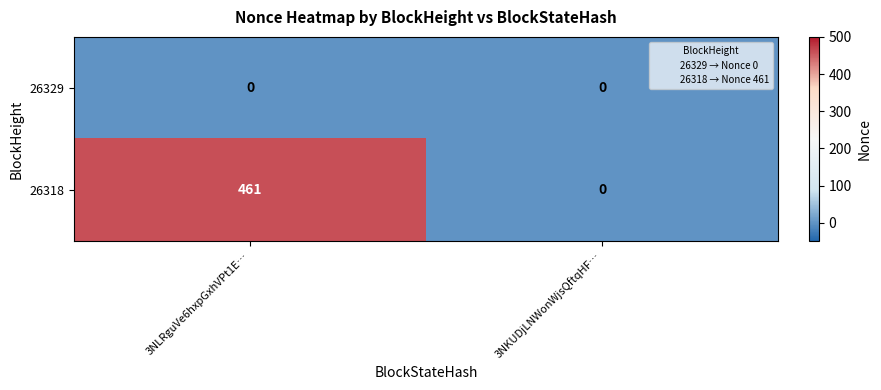

Which category has the lowest value in the 26318 series?

3NKUDjLNWonWjsQftqHF…